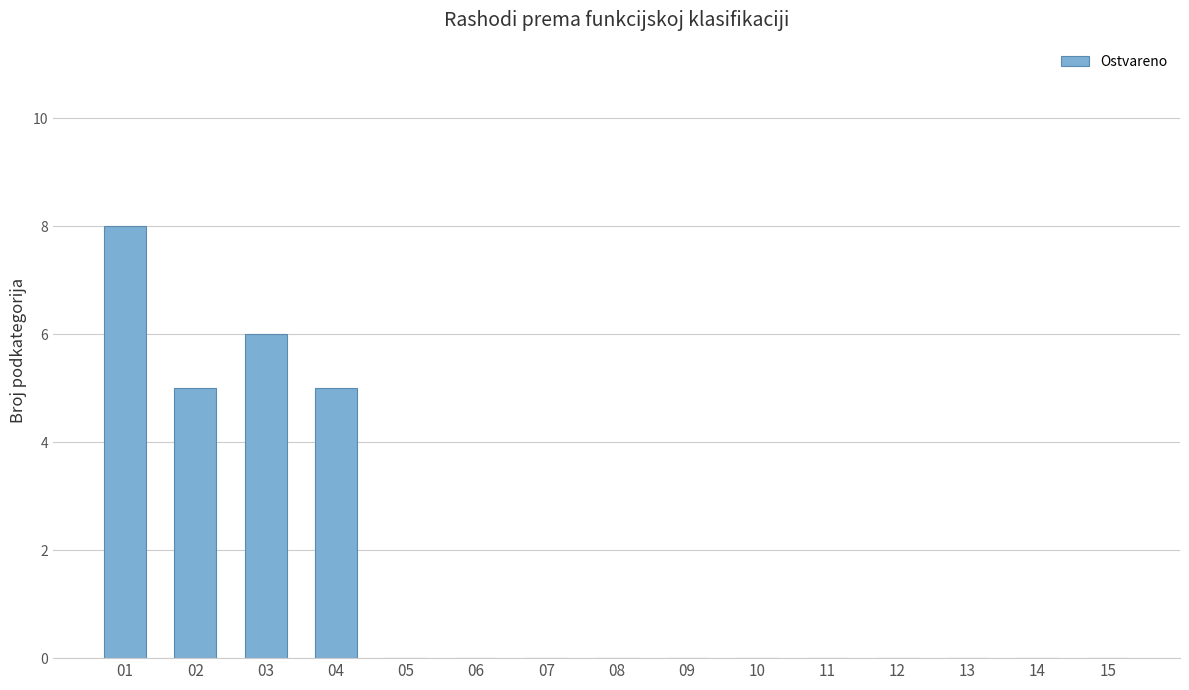

How many categories are shown in the chart?

15